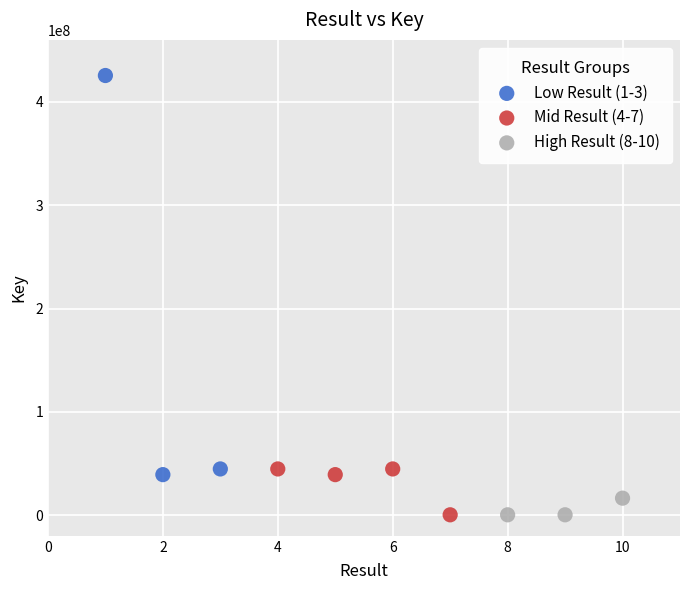

Which series reaches the maximum Y coordinate?

Low Result (1-3)